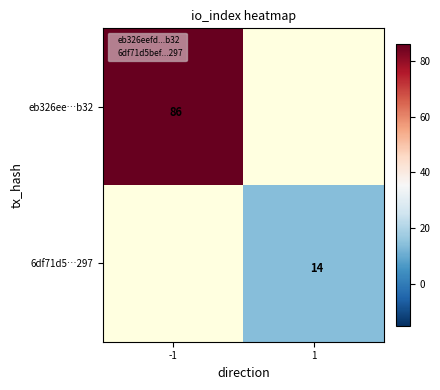

The value of 6df71d5…297 at 1 is 24.4. True or false?

False